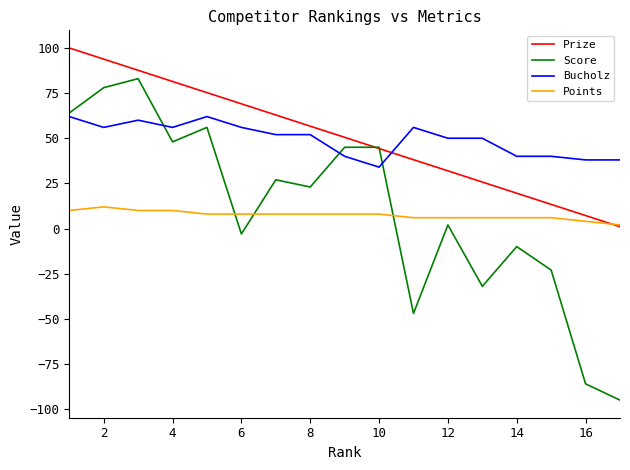

Which series has the largest range (max minus min)?

Score